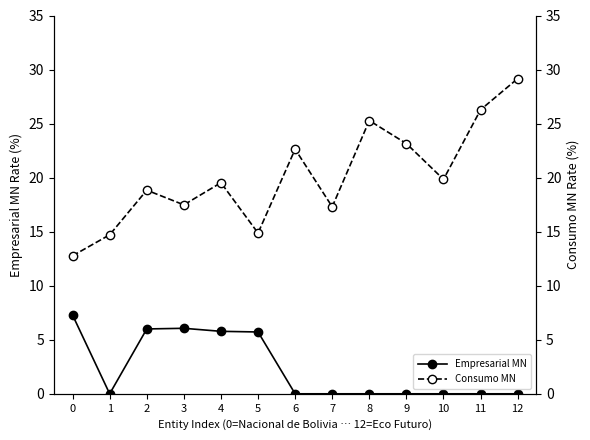

True or false: Empresarial MN and Consumo MN intersect in this chart.

False